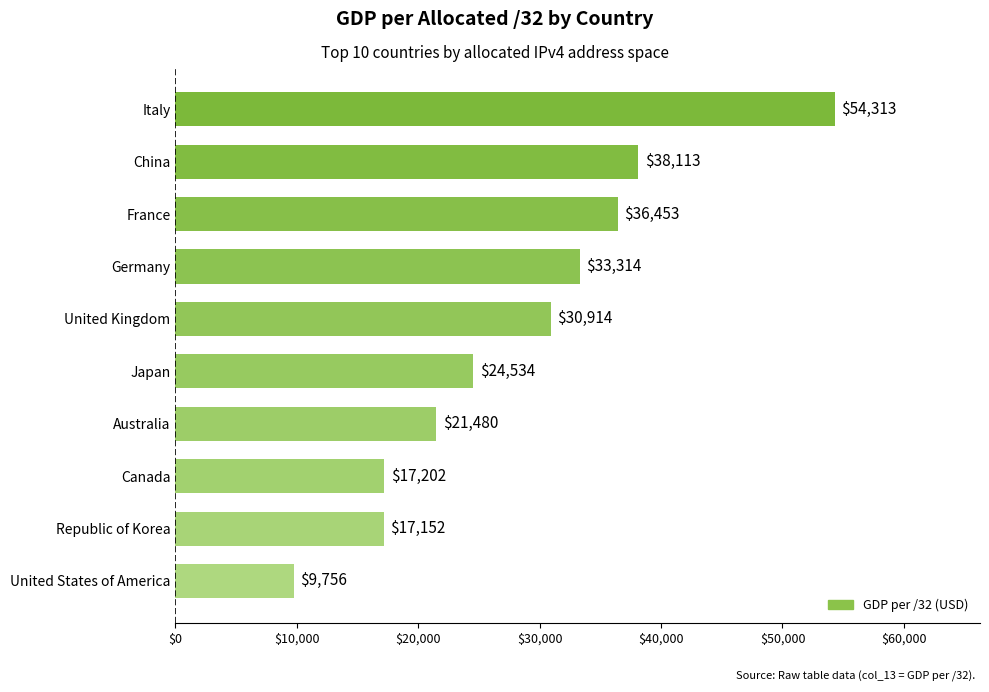

Which category has the highest value across all series?

Italy